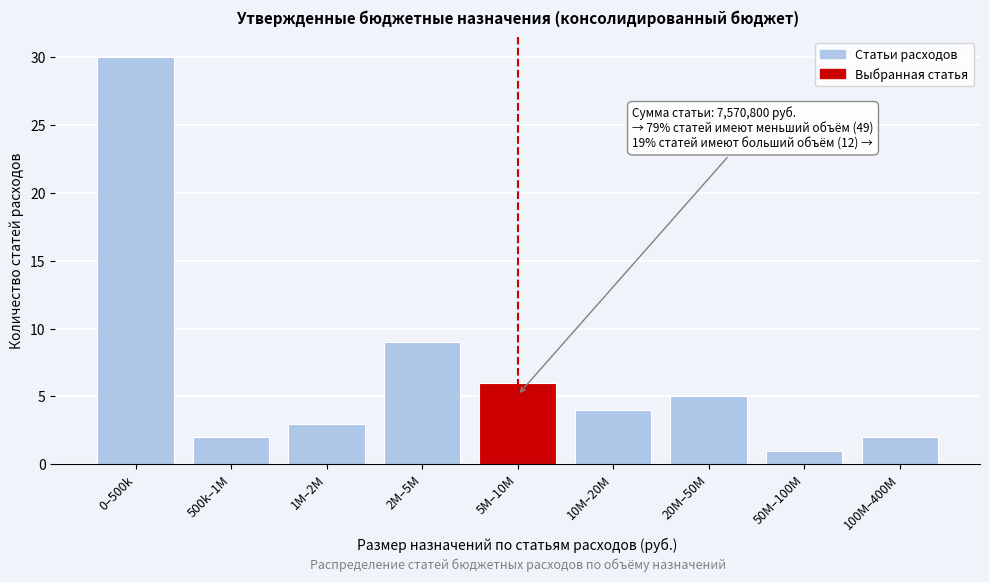

Reading right to left, list all the values displayed in this chart.

100M–400M=2	50M–100M=1	20M–50M=5	10M–20M=4	5M–10M=6	2M–5M=9	1M–2M=3	500k–1M=2	0–500k=30